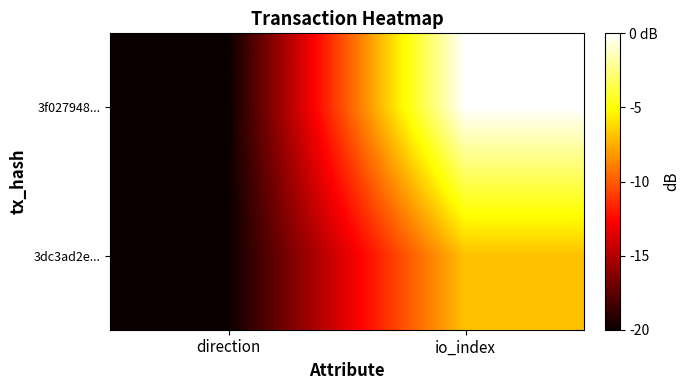

List the series in order of their overall mean, lowest first.

3dc3ad2e..., 3f027948...